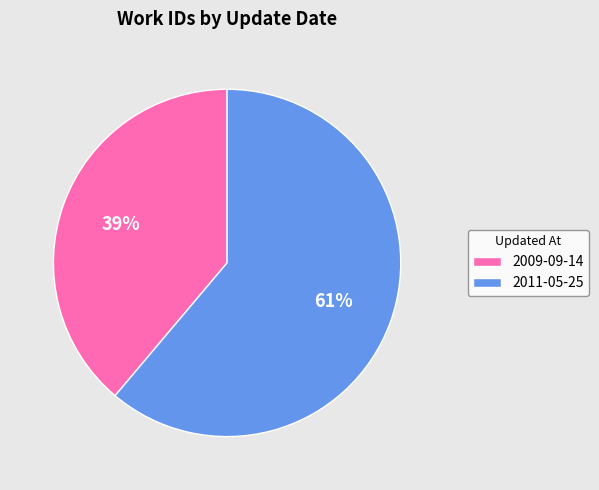

Do 2009-09-14 and 2011-05-25 together represent more than half of the pie?

Yes